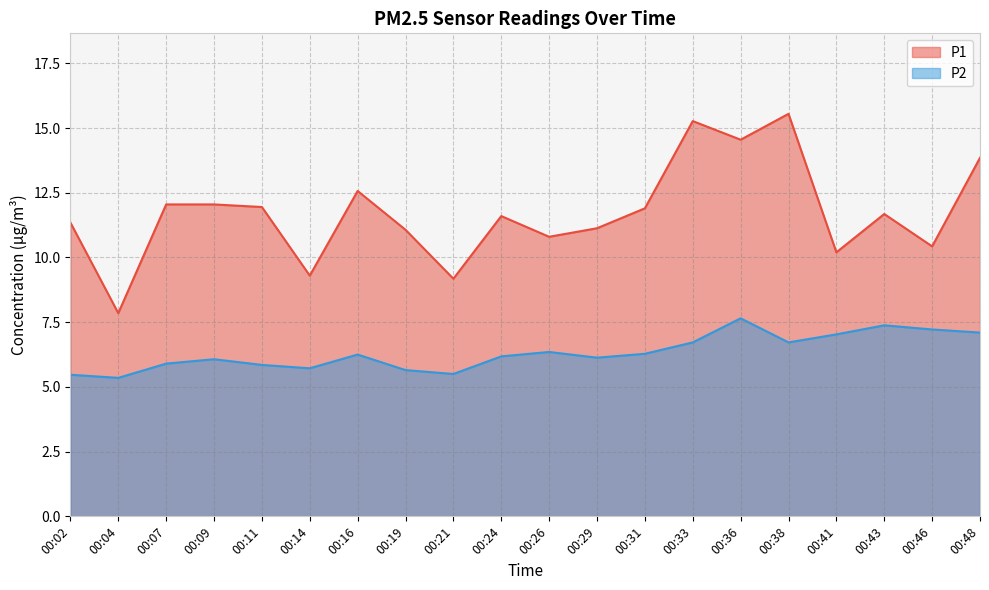

What are all the series names shown in the legend?

P1, P2